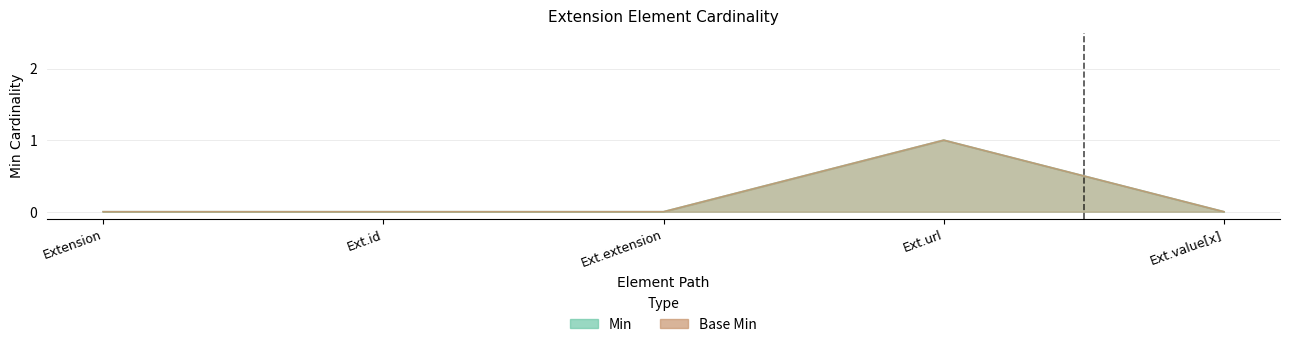

Between Ext.id and Ext.extension, which series saw the biggest shift?

Min